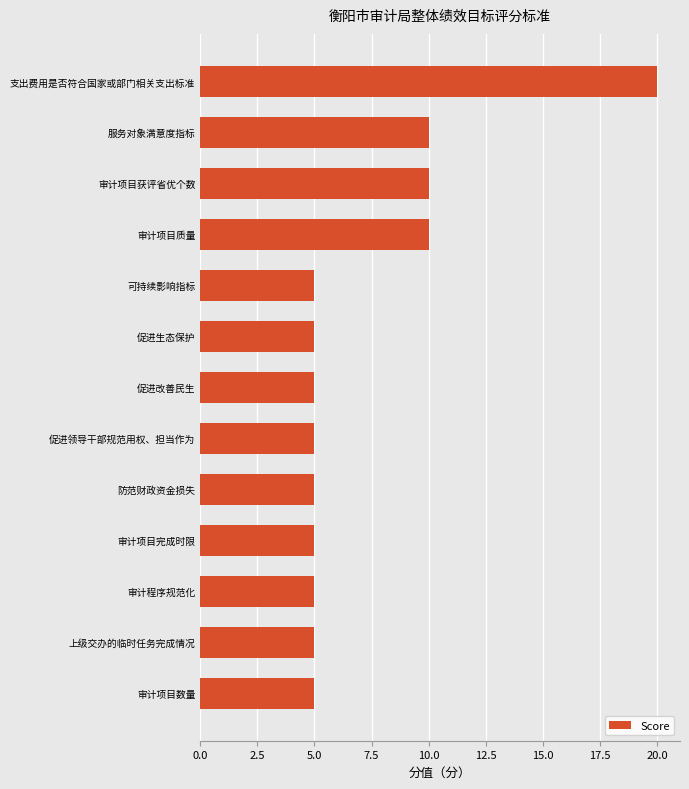

What is the difference between the second highest and second lowest values?

5